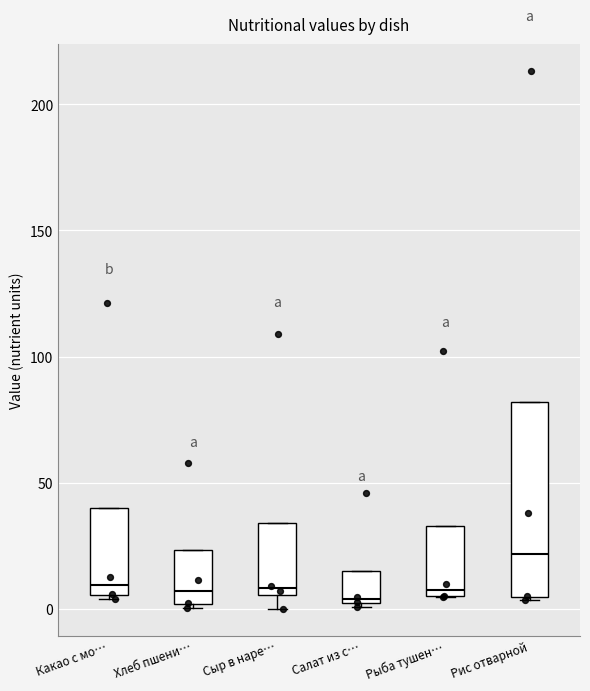

Reading left to right, transcribe this box plot: for each box, give where its median line is, the range the box spans, and where its two whiskers end, as read against the y-axis. The values are not printed on the chart, so give them approximately, as read against the axis.

Какао с мо…: median 10, box 5 to 40, whiskers 5 (just below the box's lower edge) to 40
Хлеб пшени…: median 5, box 0 to 25, whiskers 0 to 25
Сыр в наре…: median 10, box 5 to 35, whiskers 0 to 35
Салат из с…: median 5, box 0 to 15, whiskers 0 to 15
Рыба тушен…: median 5 (just above the box's lower edge), box 5 to 35, whiskers 5 to 35
Рис отварной: median 20, box 5 to 80, whiskers 5 to 80